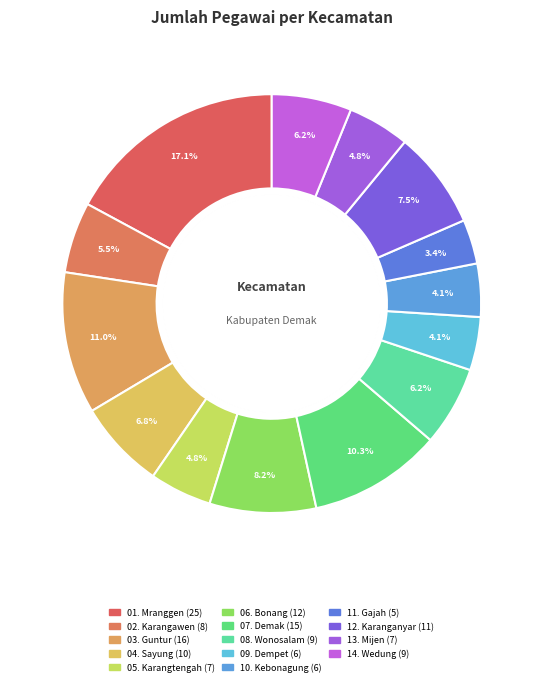

To the nearest percent, what is the difference between the 13. Mijen and 06. Bonang slice percentages?

3%